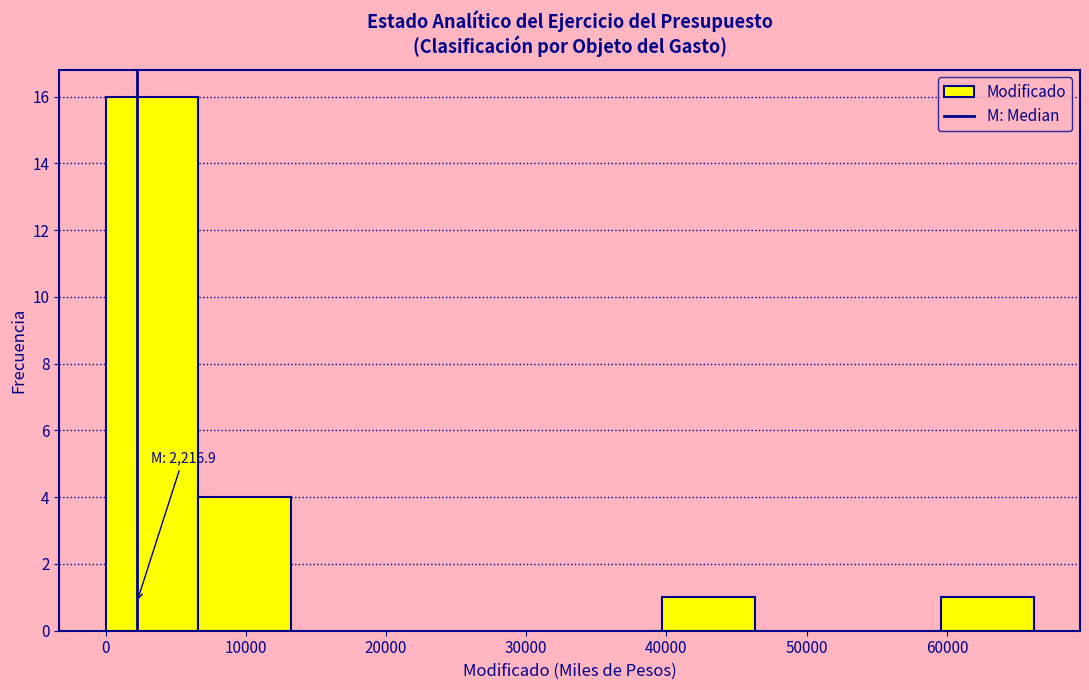

Which range on the x-axis has the tallest bar?

0 to 7000